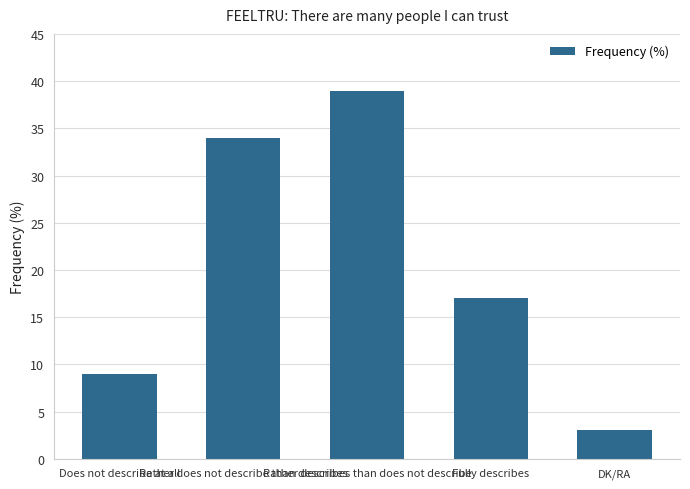

Count the values in the range 9 to 34.

3